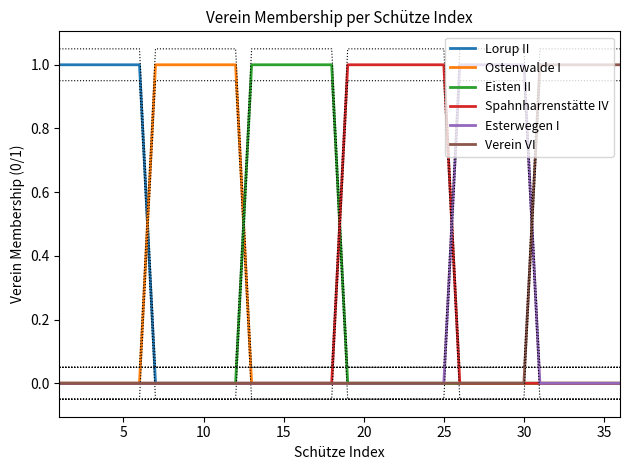

How many values in Ostenwalde I are above zero?

6